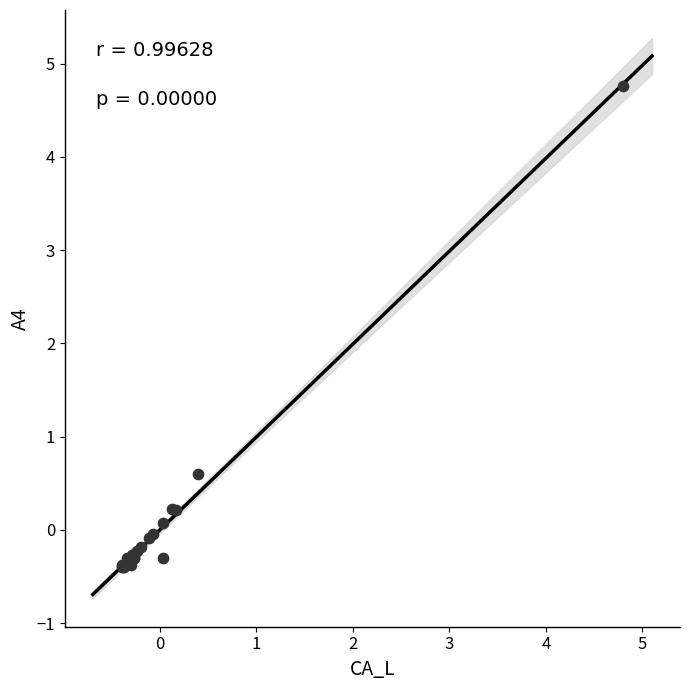

What Y value in the scatter plot is closest to 2?

0.6